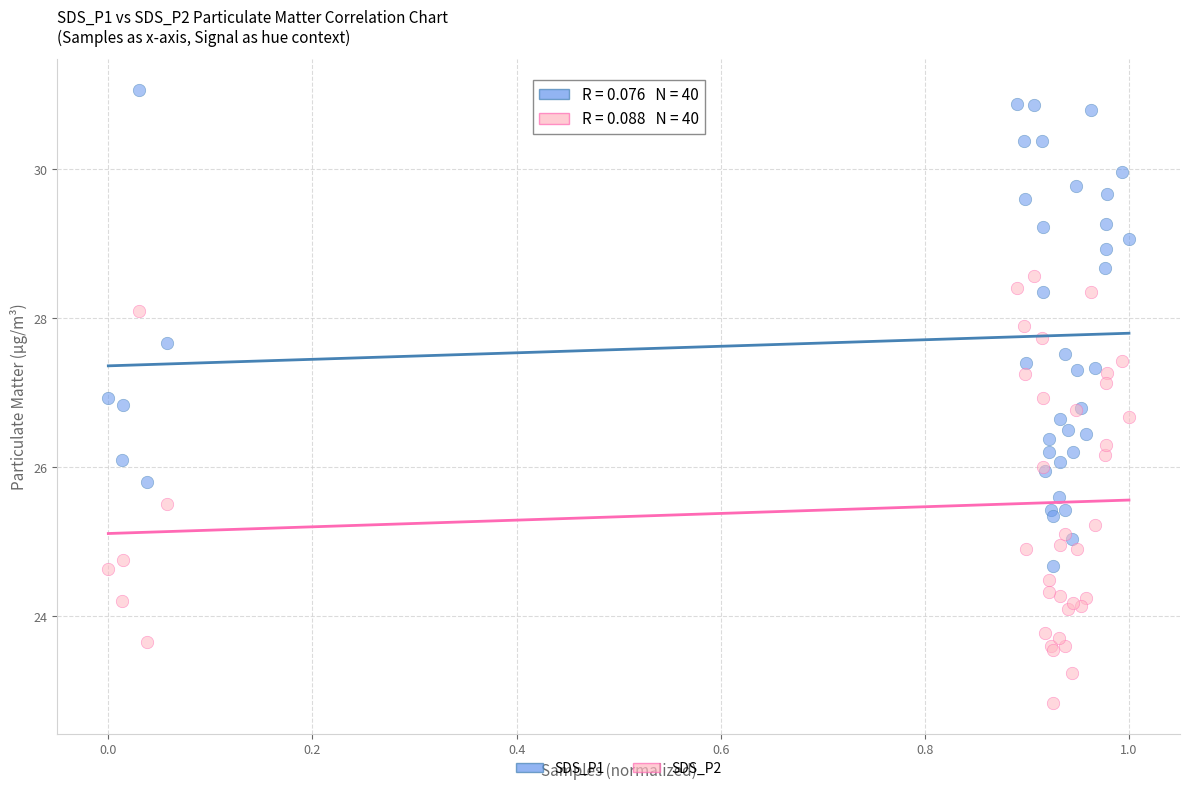

Which series contains the highest Y value?

SDS_P1